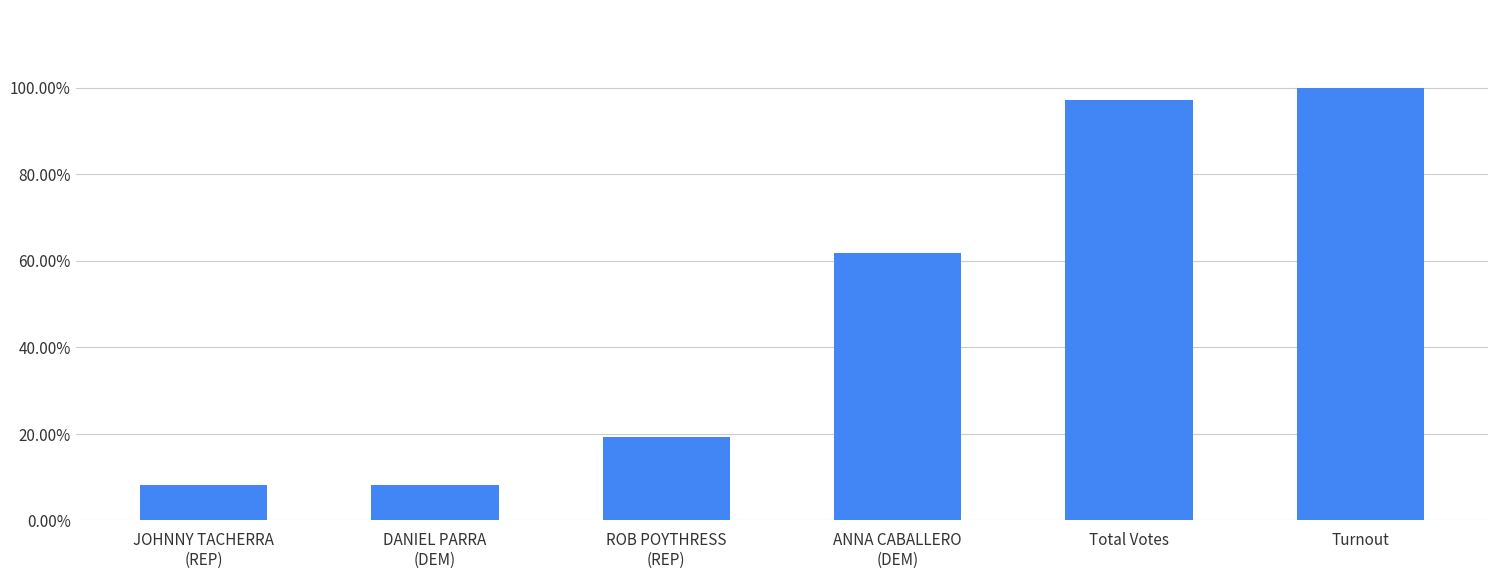

What is the value of the 5th bar from the left?

1.0